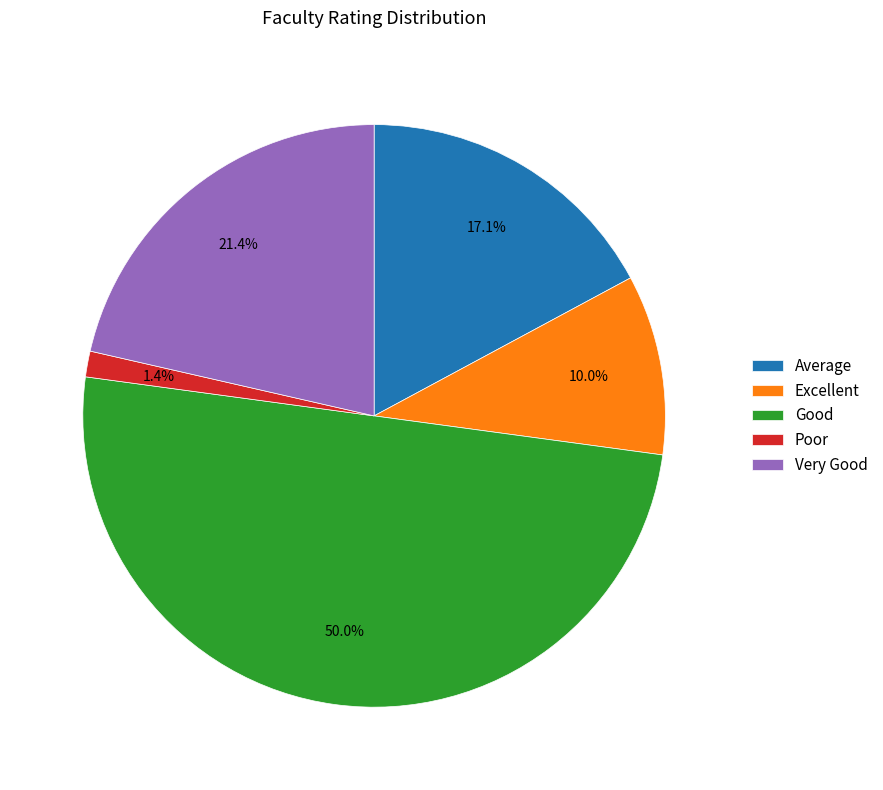

What percentage is the Very Good slice, to the nearest percent?

21%